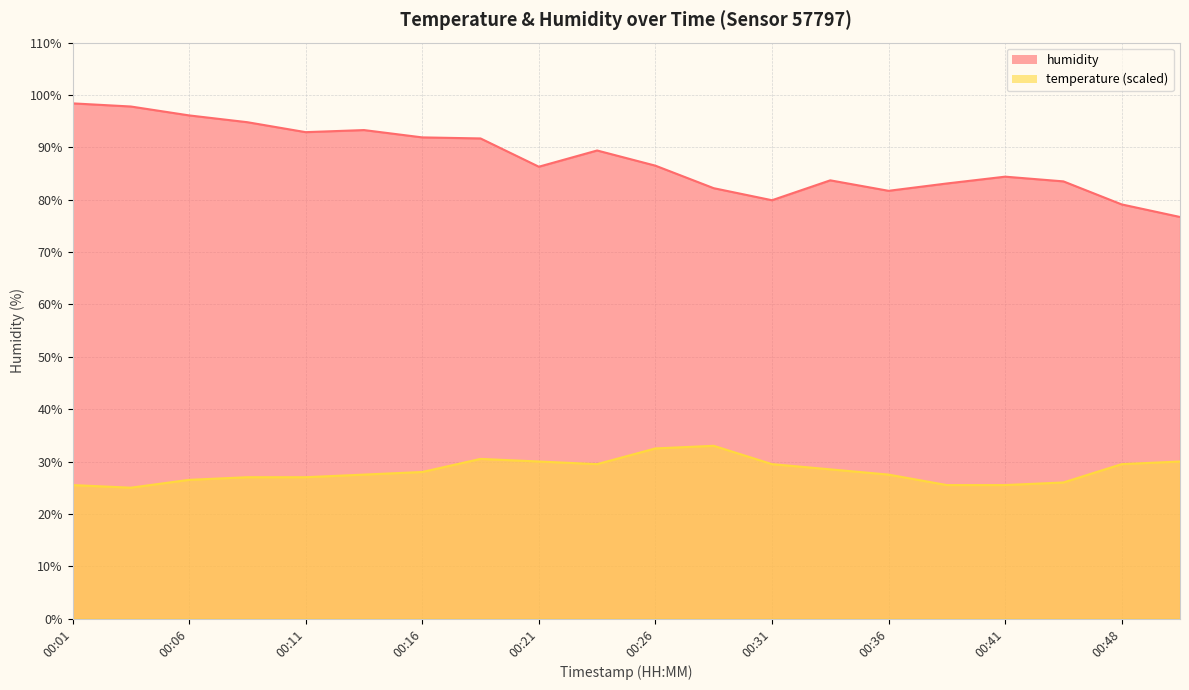

What is the difference between the maximum and minimum values in the temperature series?

8.0